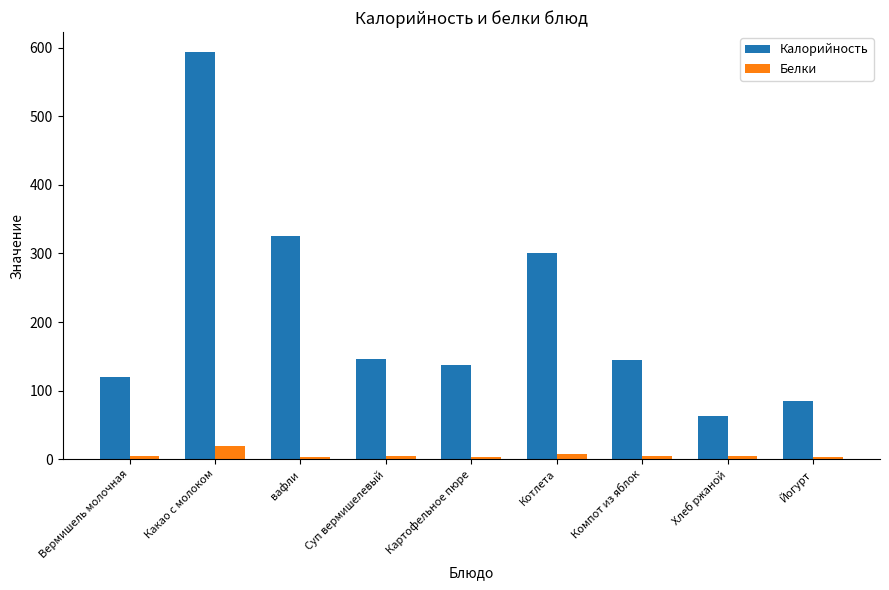

How many distinct data groups are displayed?

2